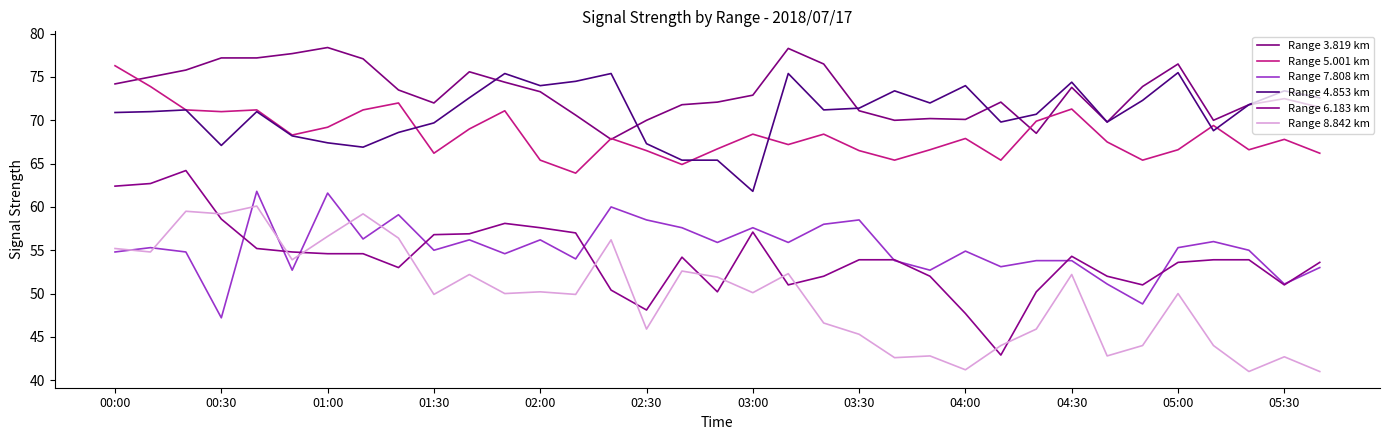

What is the value of the Range 7.808 km point at the 11th from the left?

56.2